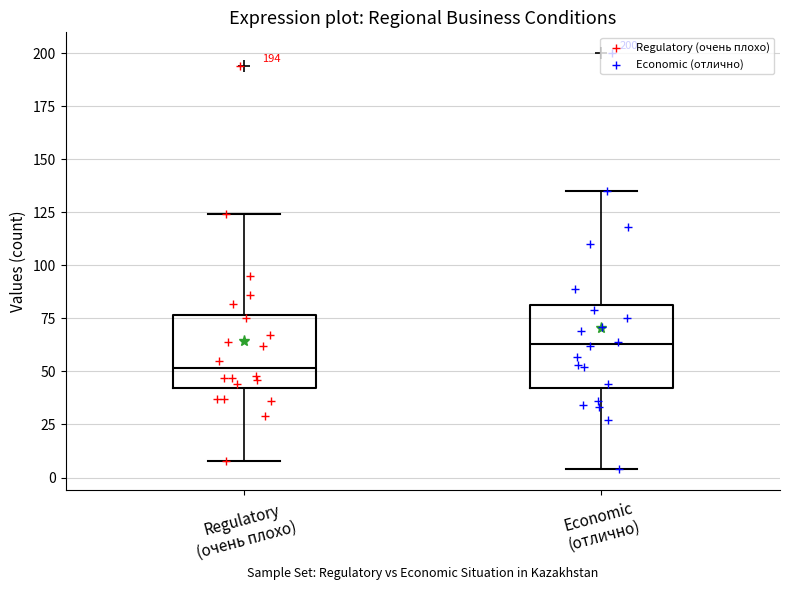

Which box is the tallest, from its lower edge to its upper edge?

Economic (отлично)